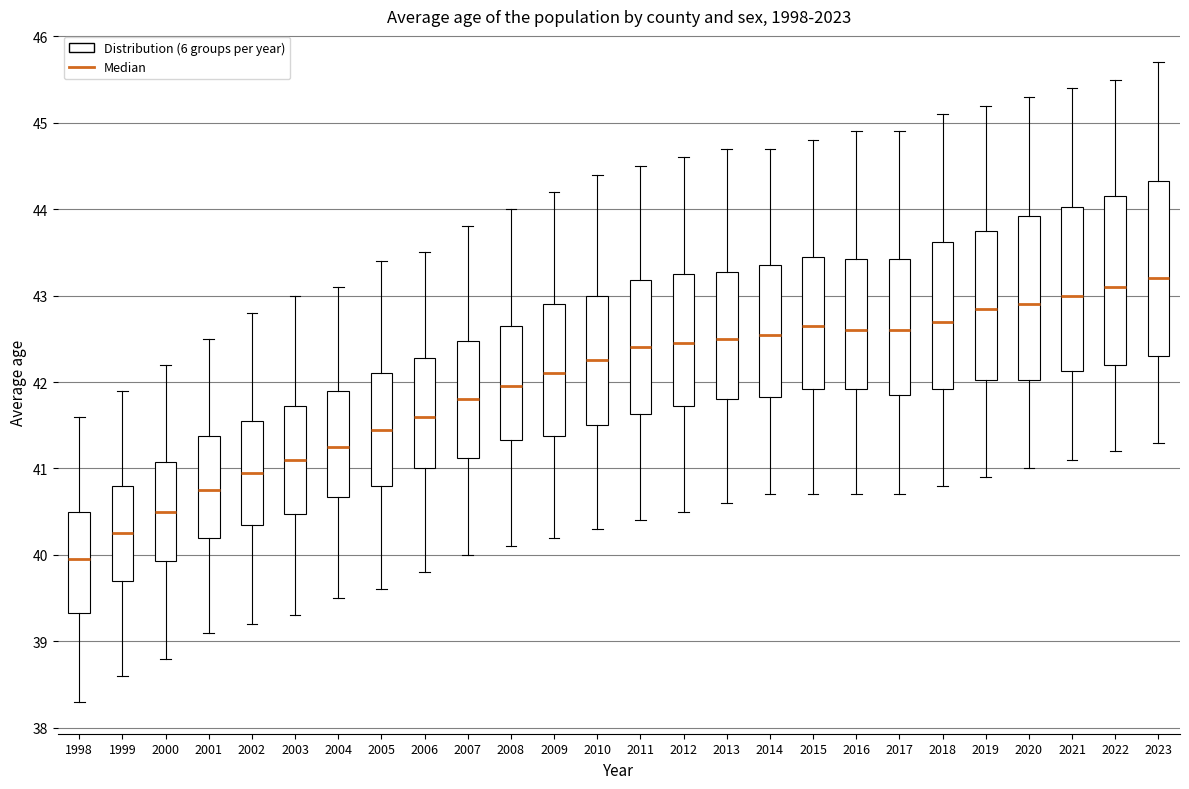

Where does the upper whisker of the box at x = 2023 end on the y-axis? The values are not printed on the chart, so give them approximately, as read against the axis.

45.7